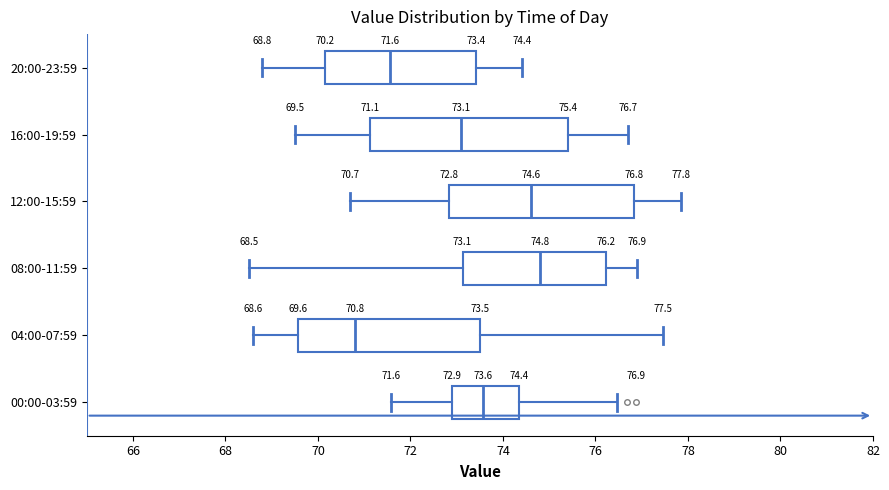

Comparing the boxes themselves (not the whiskers), which one is the widest?

16:00-19:59